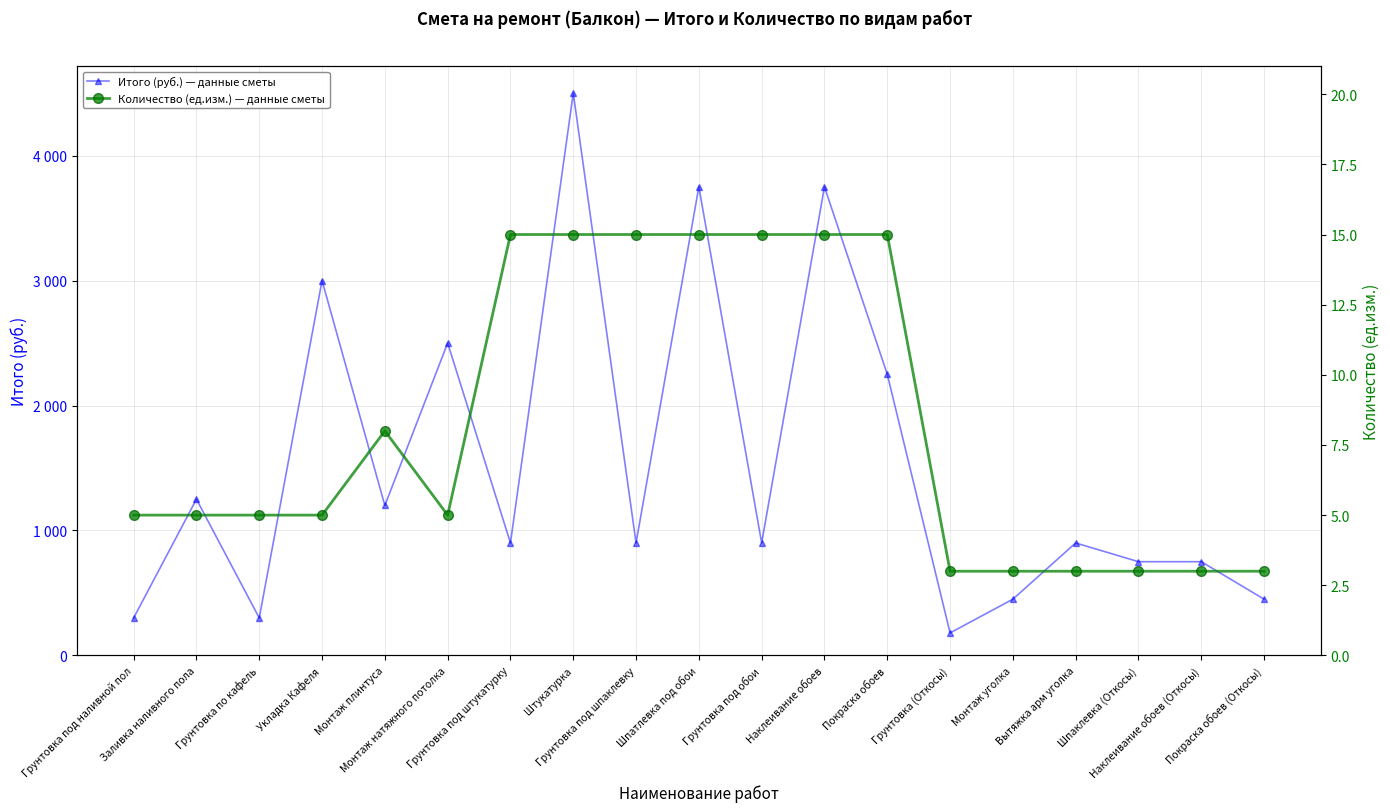

List the series in order of their overall mean, highest first.

Итого (руб.) — данные сметы, Количество (ед.изм.) — данные сметы